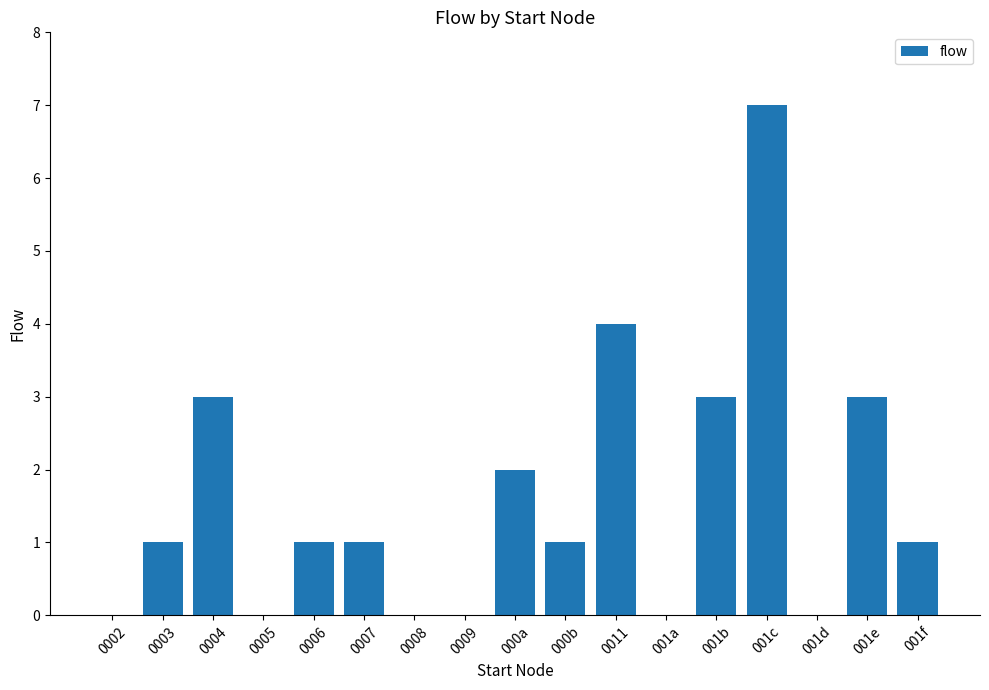

Reading left to right, transcribe all the data shown in this chart.

0	1	3	0	1	1	0	0	2	1	4	0	3	7	0	3	1